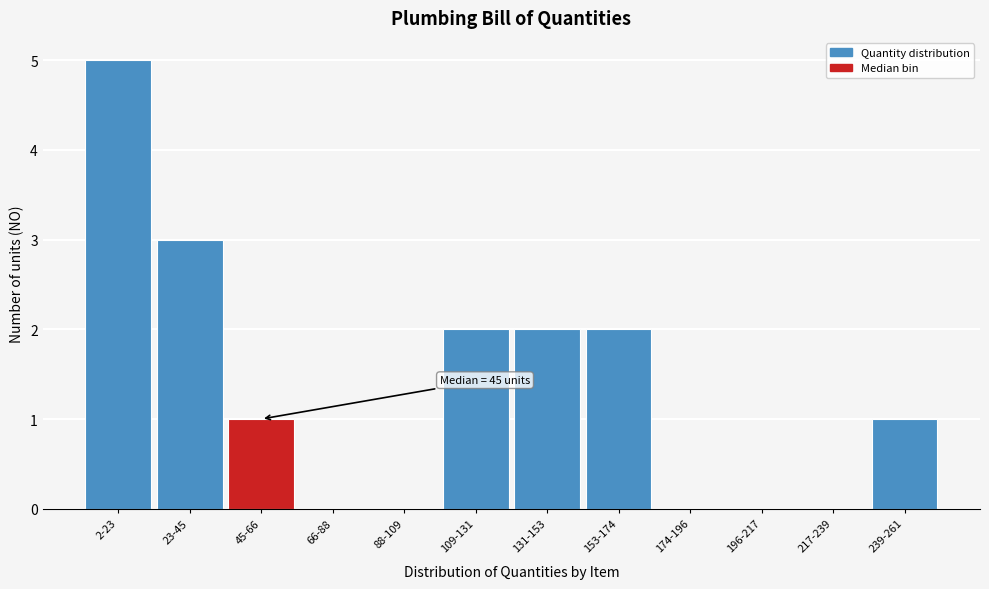

Reading right to left, list all the values displayed in this chart.

239-261=1	217-239=0	196-217=0	174-196=0	153-174=2	131-153=2	109-131=2	88-109=0	66-88=0	45-66=1	23-45=3	2-23=5